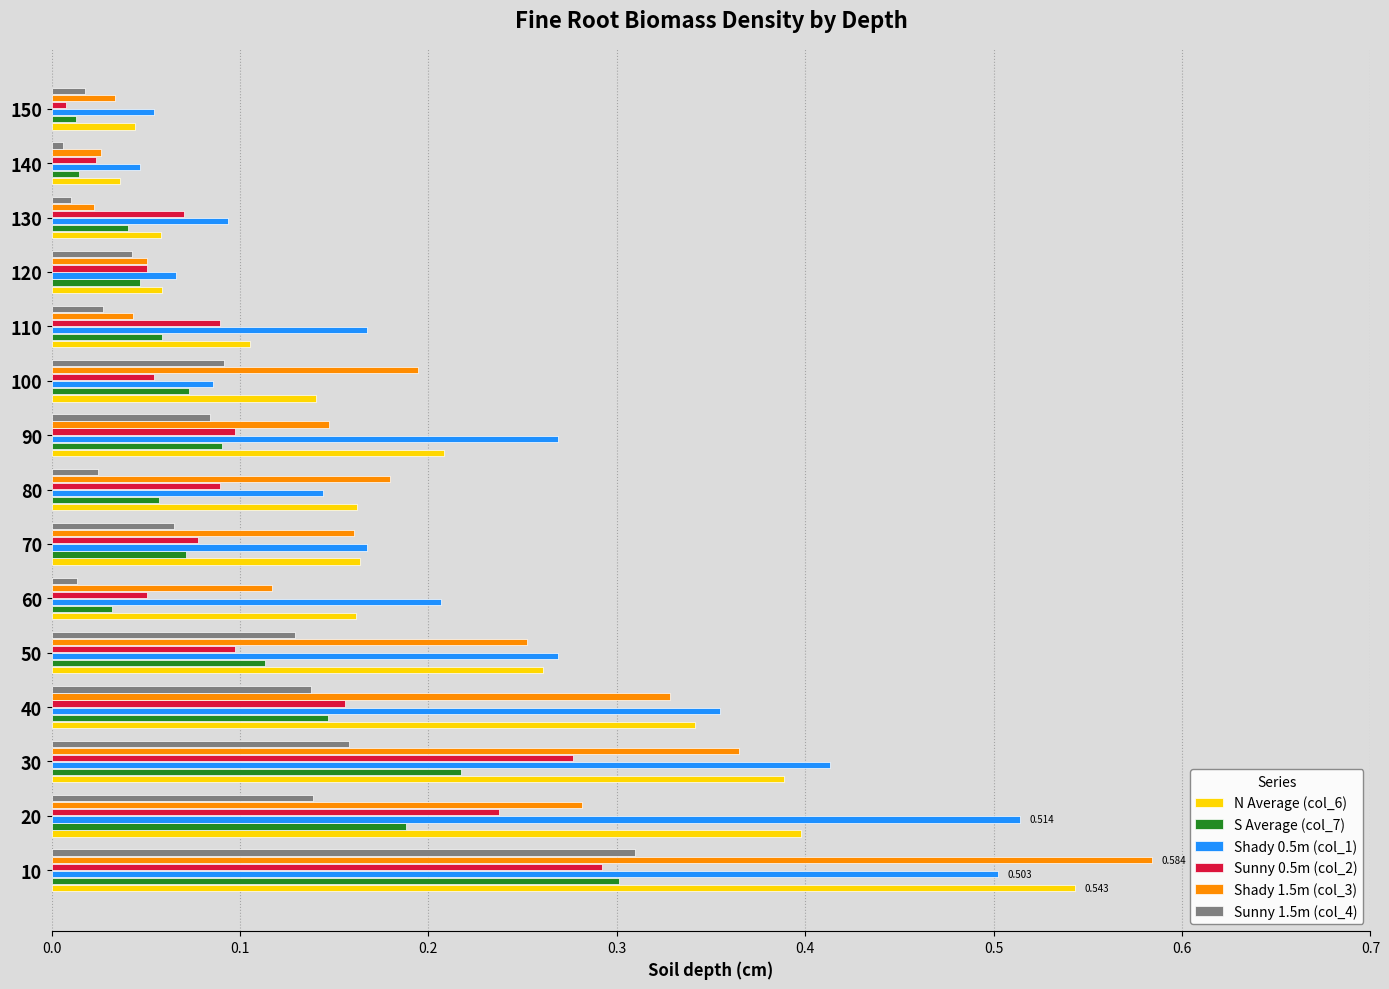

Is the value of S Average (col_7) at 130 greater than the value of Shady 1.5m (col_3) at 80?

No